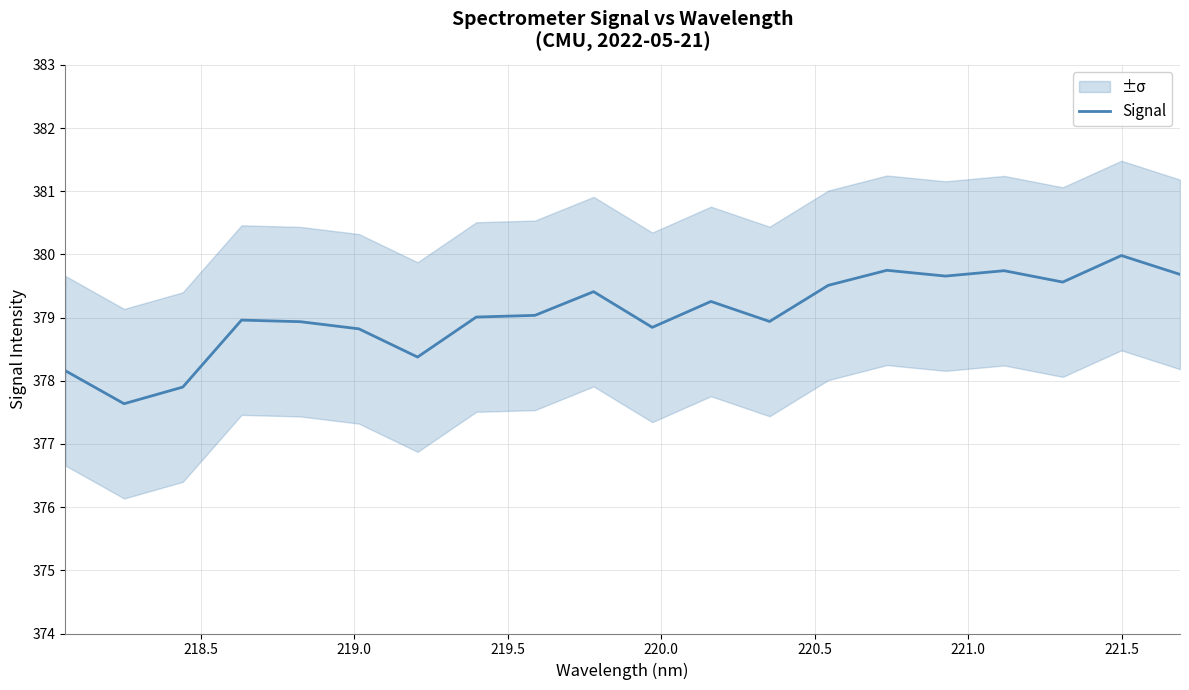

What is the minimum value for Signal?

377.6